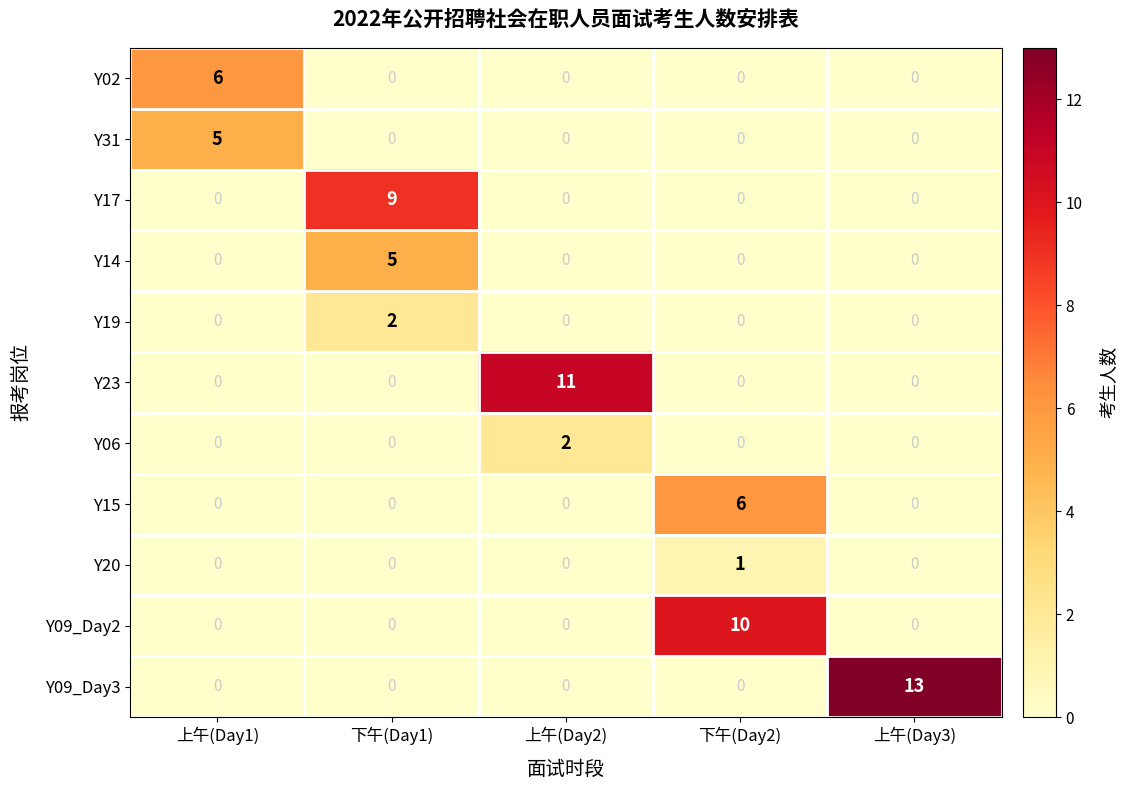

Which series has the widest spread of values?

Y09_Day3